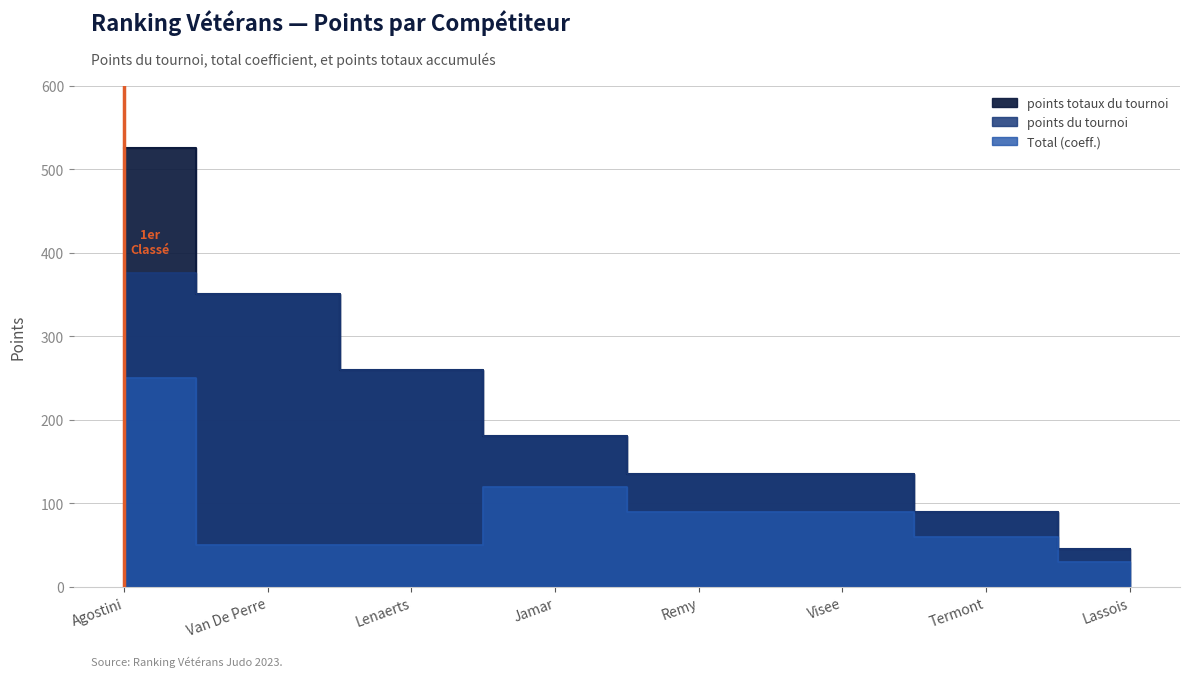

Which has a higher value, Agostini or Lenaerts?

Agostini